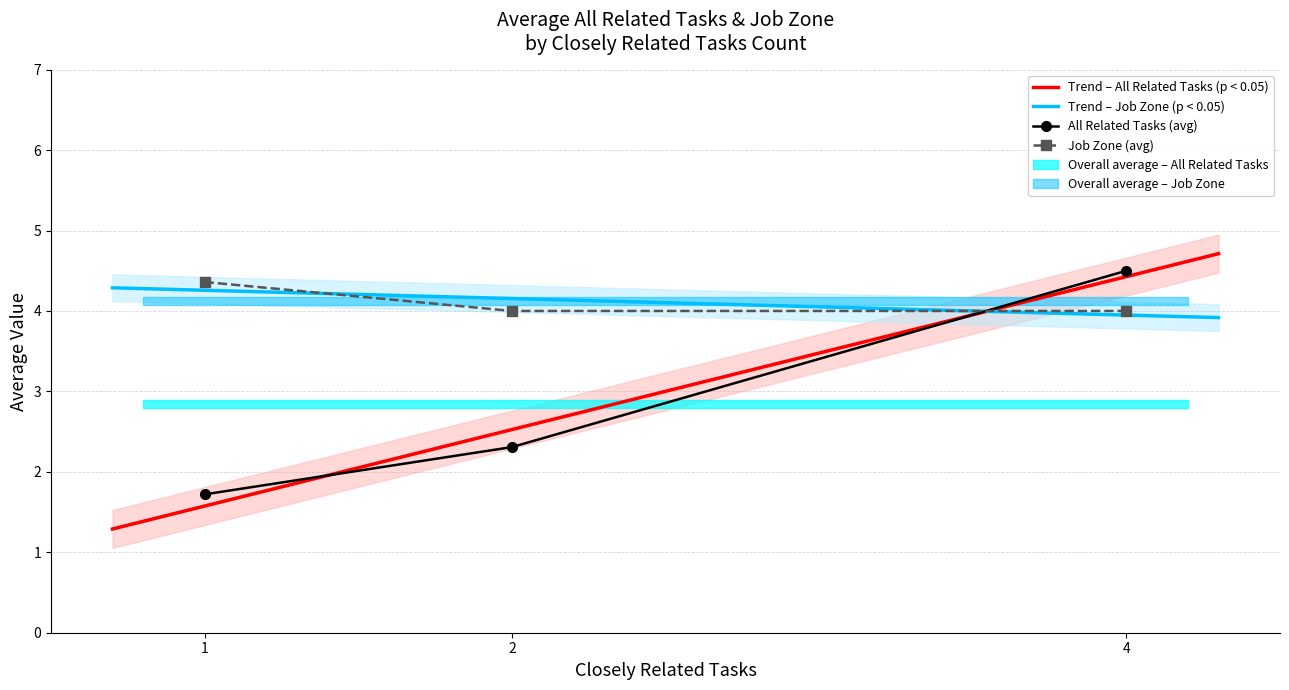

What is the highest value of the Trend – Job Zone (p < 0.05) series?

4.3